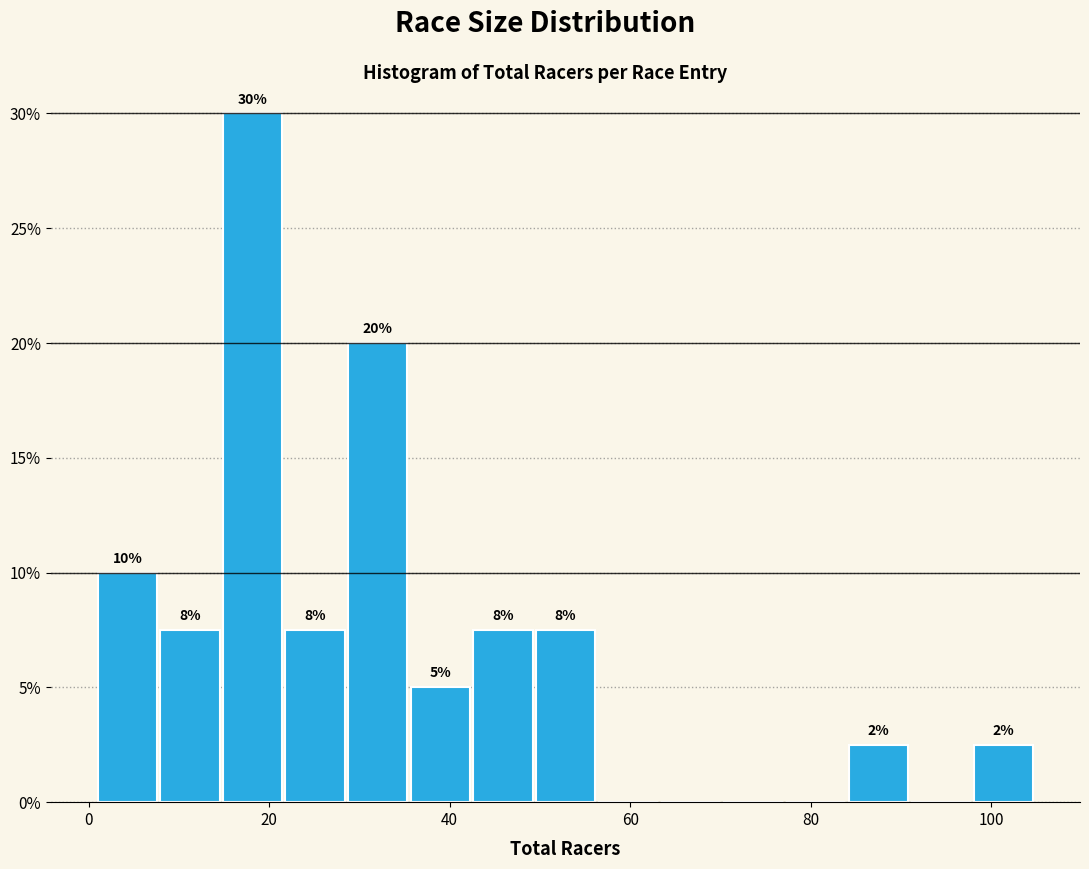

Read against the x-axis, roughly where is the centre of the tallest bar?

18